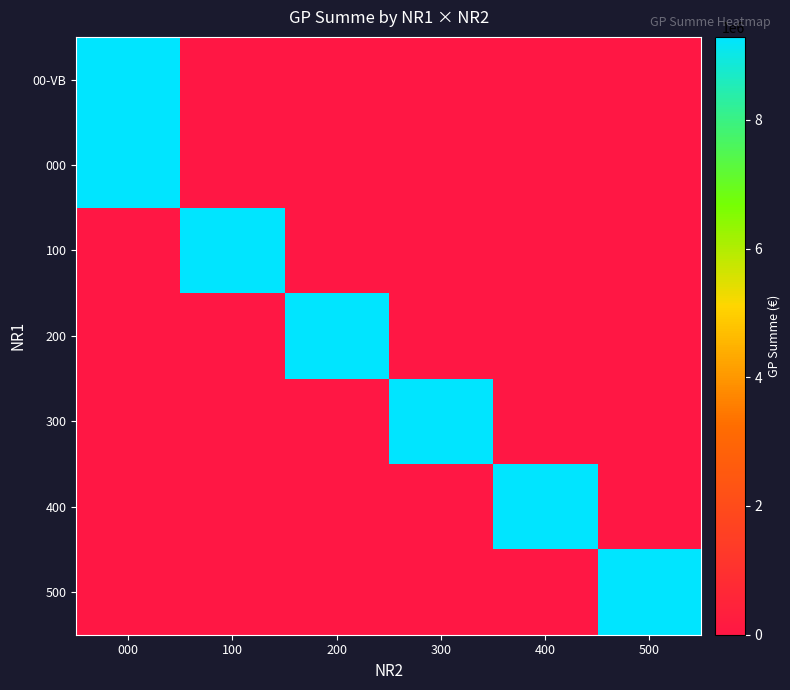

At how many categories does at least one series exceed 1905013?

6